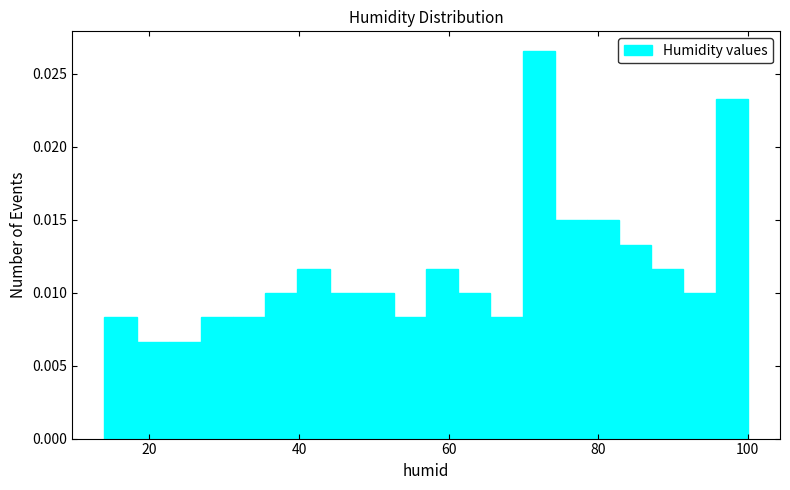

Around what value on the x-axis is the tallest bar? Give the approximate position of its centre, as read against the axis.

72